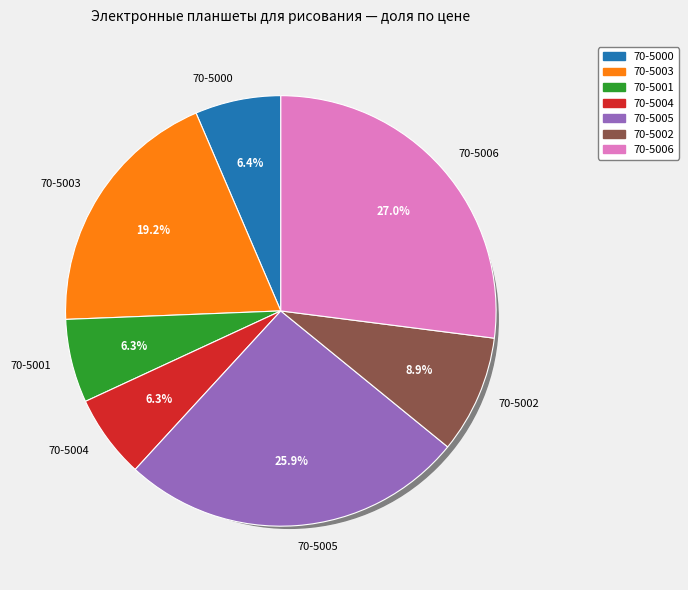

What is the change in value from 70-5003 to 70-5002?

-346.7